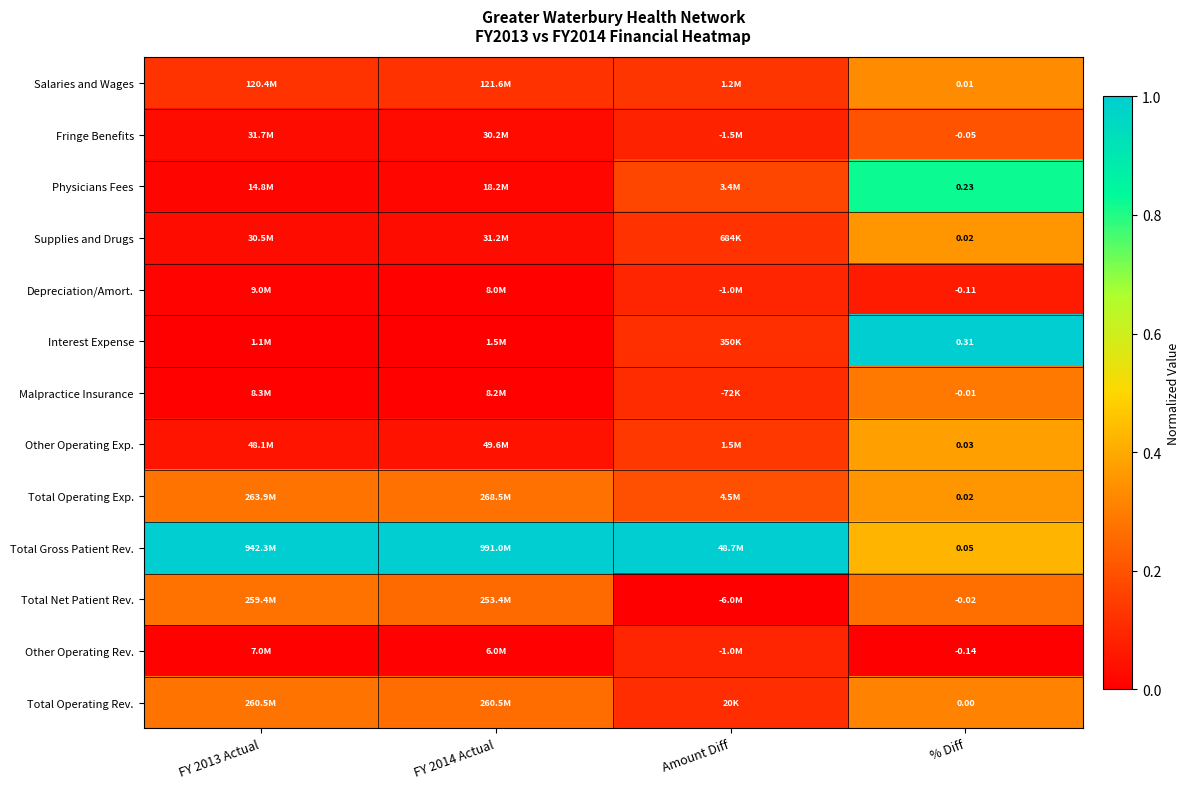

How many series are shown in this chart?

13